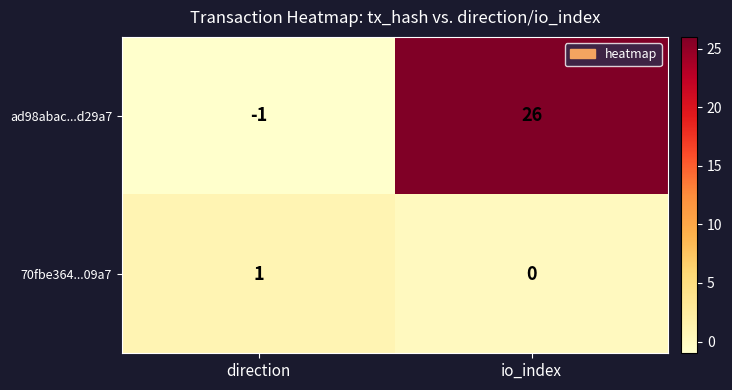

What value does the ad98abac...d29a7 series have at io_index?

26